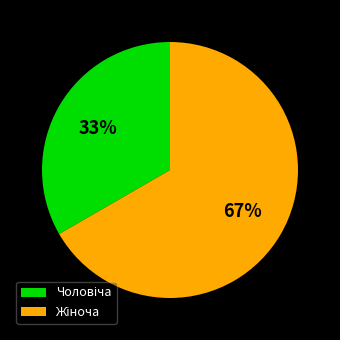

To the nearest percent, what is the average slice percentage?

50%